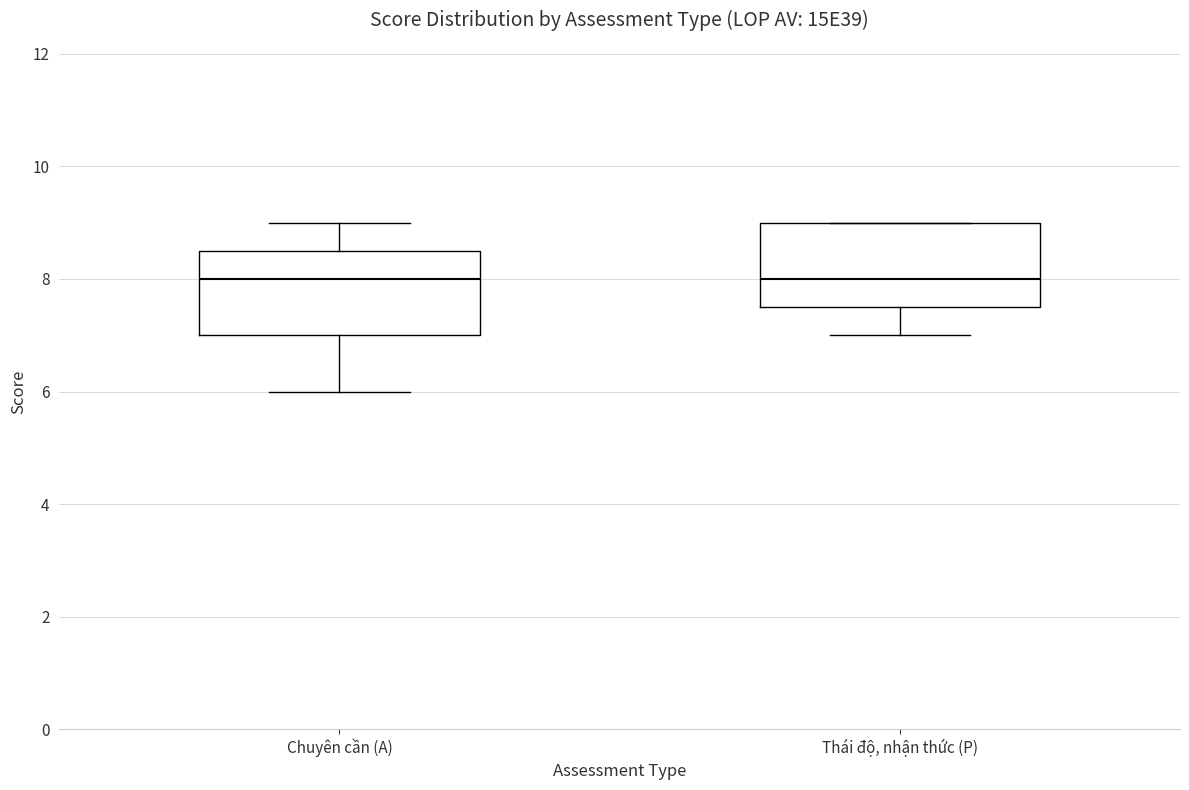

Reading left to right, read every box against the y-axis: the position of its median line, the range the box covers, and the ends of its whiskers. The values are not printed on the chart, so give them approximately, as read against the axis.

Chuyên cần (A): median 8.0, box 7.0 to 8.6, whiskers 6.0 to 9.0
Thái độ, nhận thức (P): median 8.0, box 7.6 to 9.0, whiskers 7.0 to 9.0